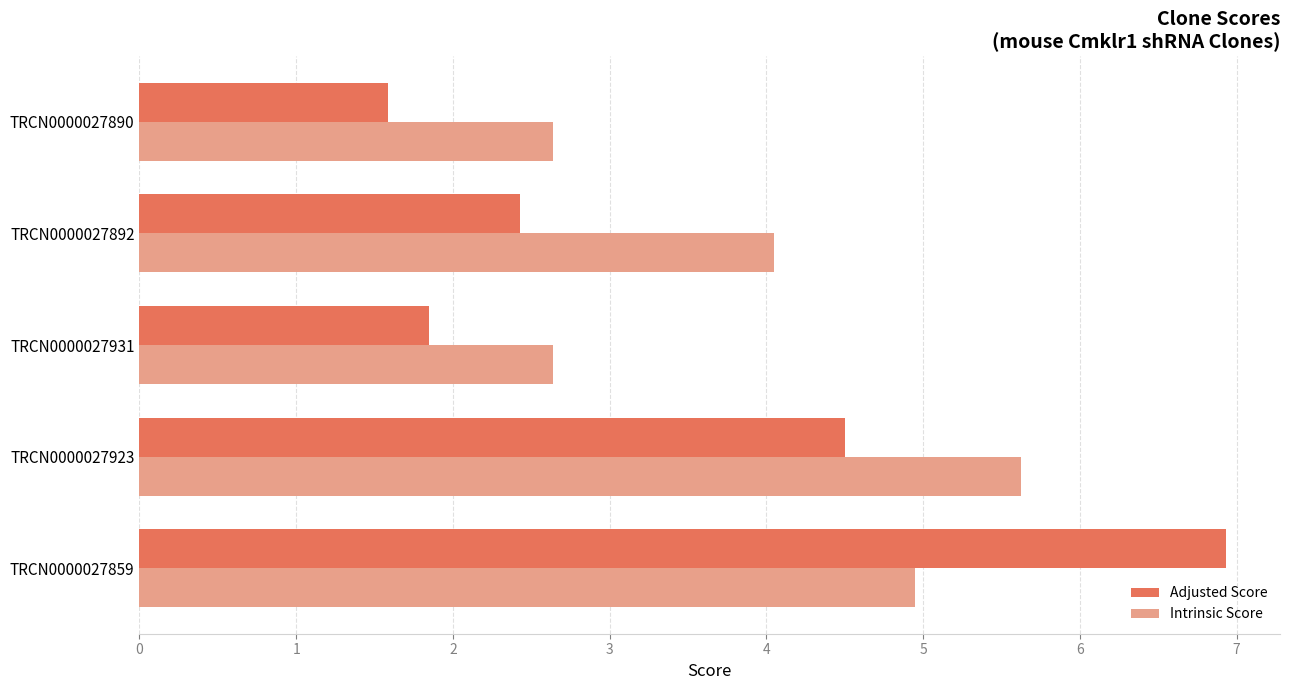

What is the sum of all Adjusted Score values?

17.3